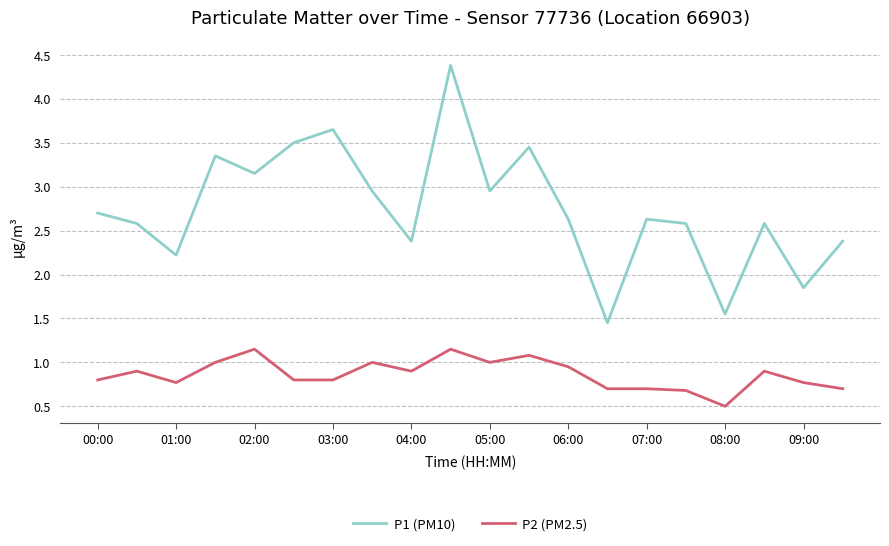

List the series in order of their overall mean, highest first.

P1 (PM10), P2 (PM2.5)